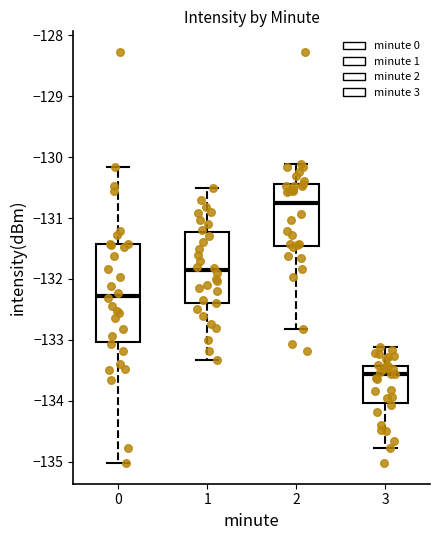

Reading left to right, read every box against the y-axis: the position of its median line, the range the box covers, and the ends of its whiskers. The values are not printed on the chart, so give them approximately, as read against the axis.

0: median -132.3, box -133.0 to -131.4, whiskers -135.0 to -130.2
1: median -131.9, box -132.4 to -131.2, whiskers -133.3 to -130.5
2: median -130.8, box -131.5 to -130.4, whiskers -132.8 to -130.1
3: median -133.6, box -134.0 to -133.4, whiskers -134.8 to -133.1